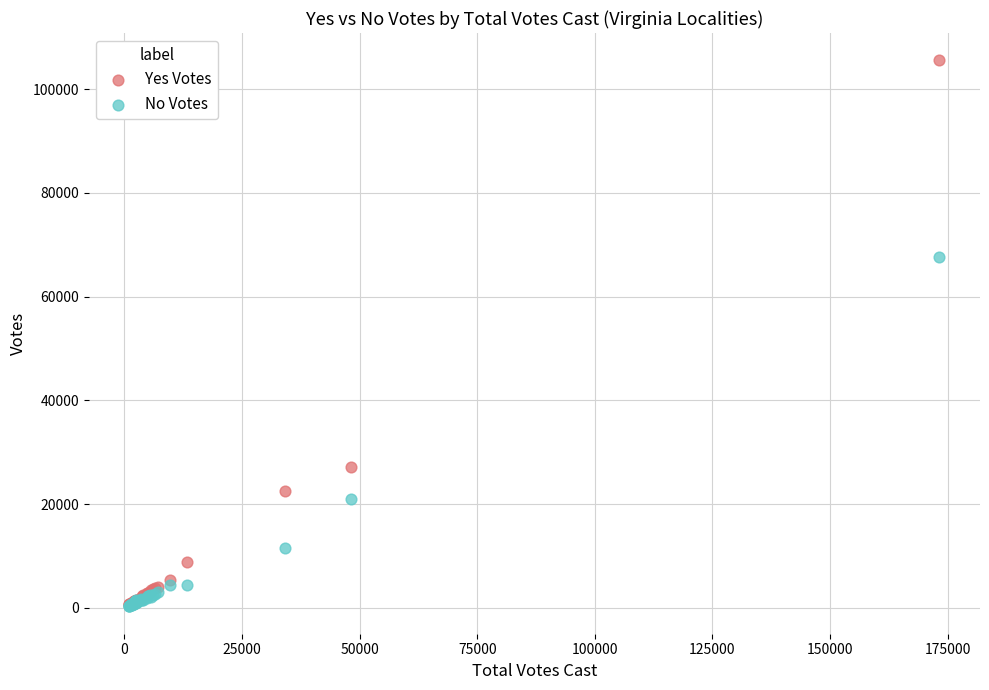

In the Yes Votes series, what Y value is closest to 53092?

27141